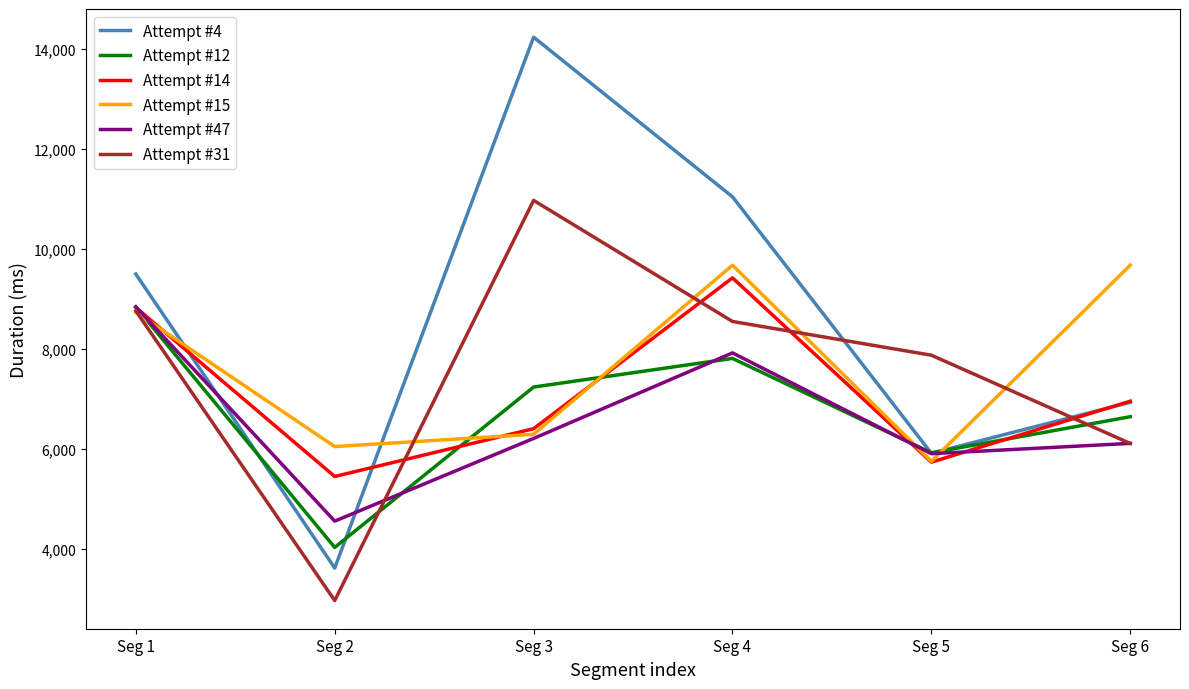

What is the highest value of the Attempt #15 series?

9676